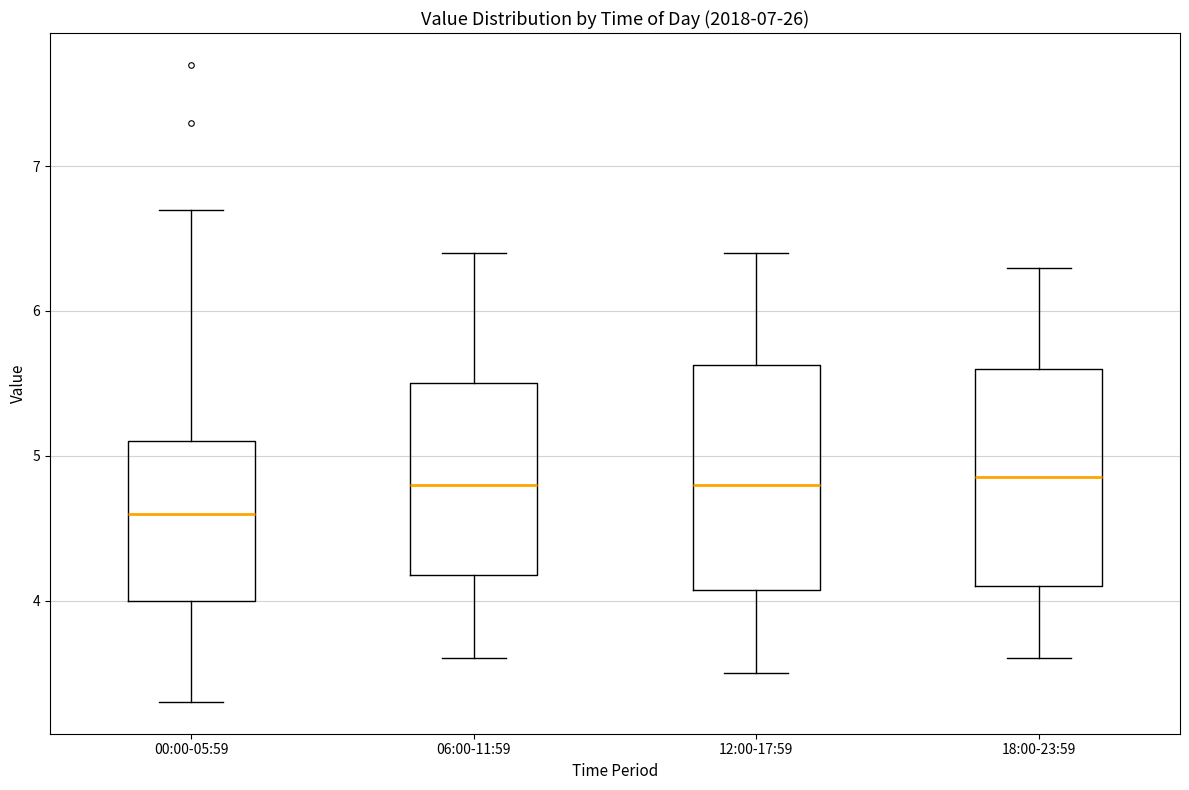

Where does the median line of the box for 12:00-17:59 sit on the y-axis? The values are not printed on the chart, so give them approximately, as read against the axis.

4.8